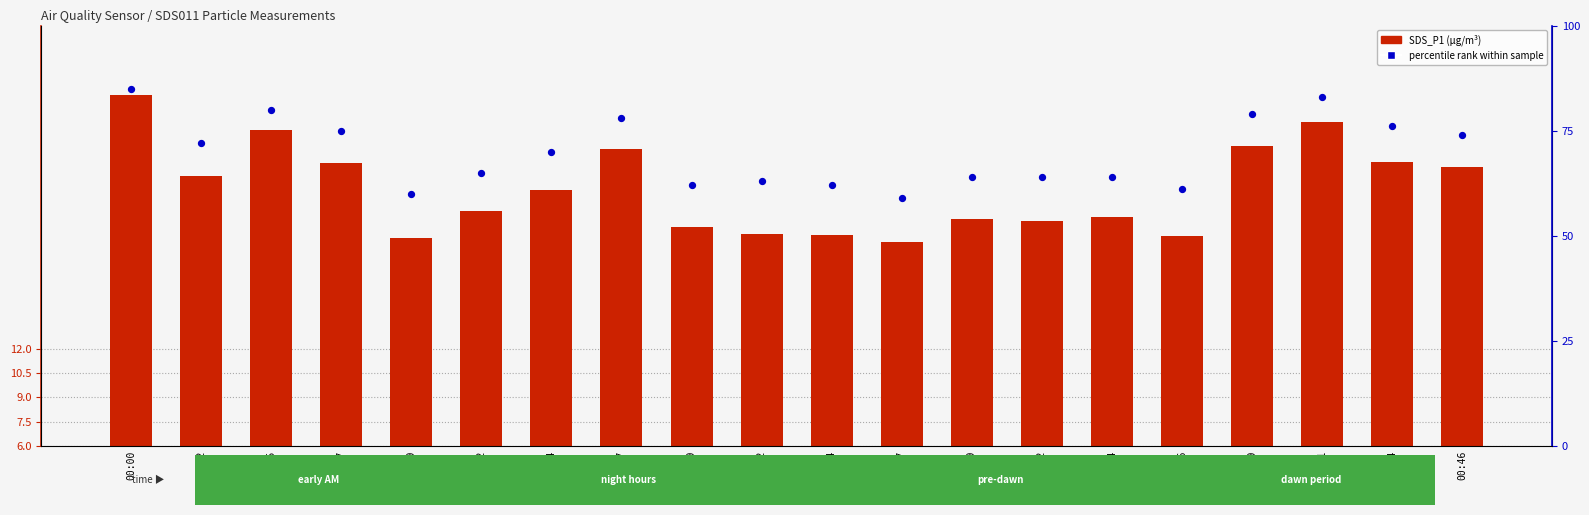

Which series has the widest spread of Y values?

percentile rank within sample